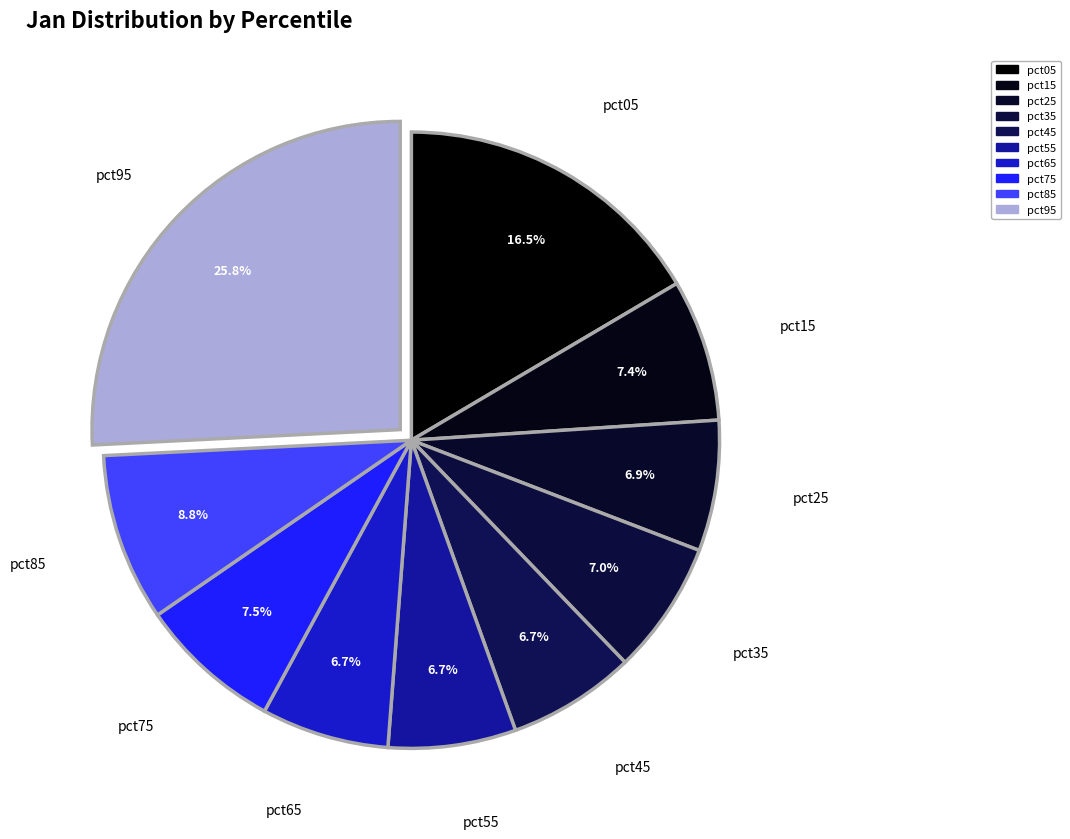

How many slices are in this pie chart?

10